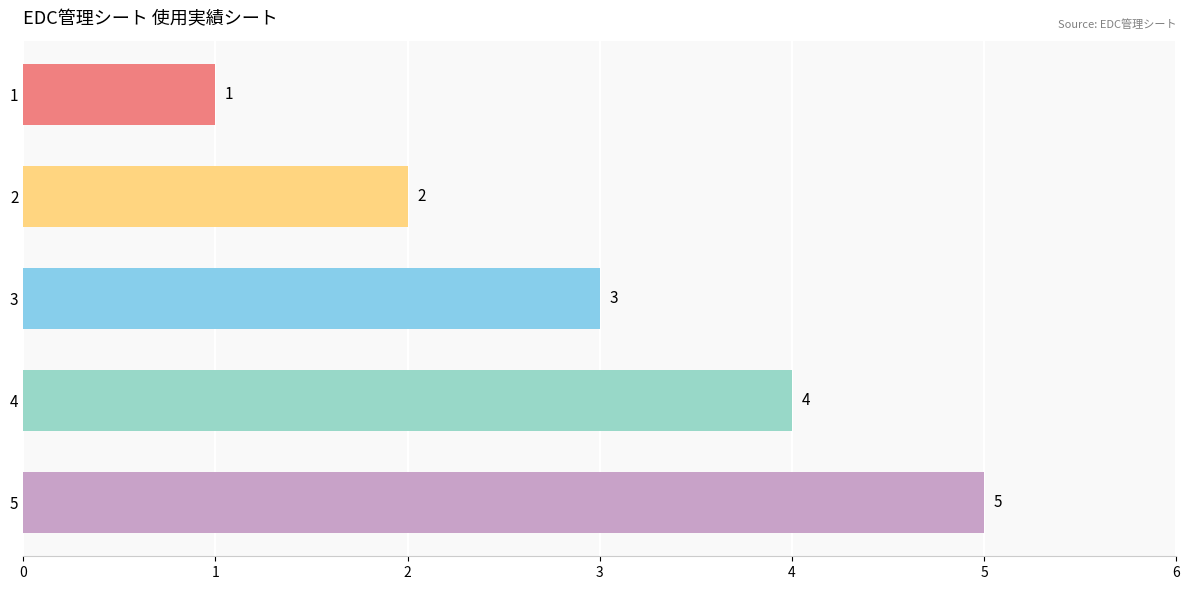

List the labels in order of value, smallest first.

1, 2, 3, 4, 5